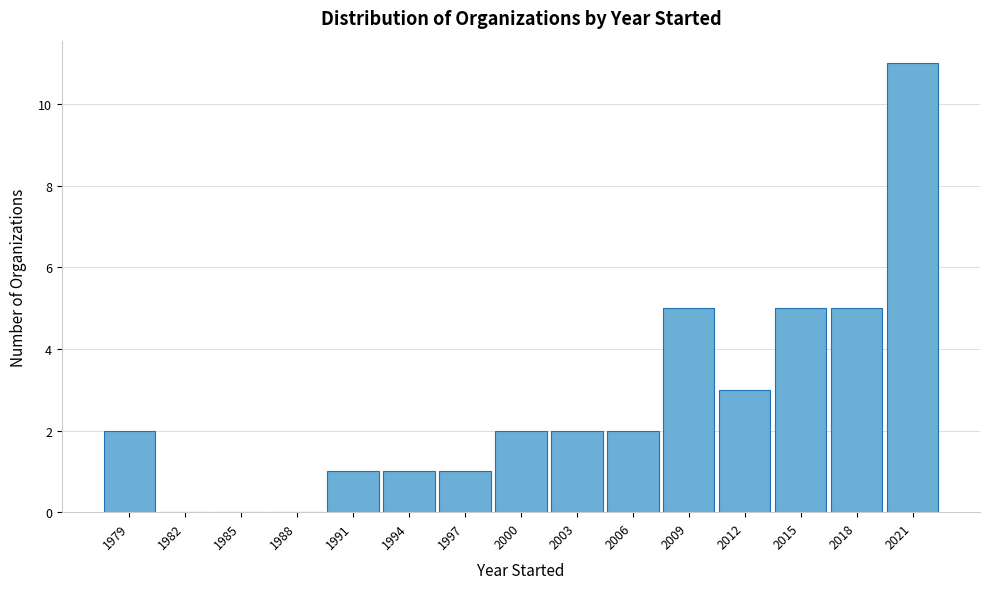

Which range on the x-axis has the tallest bar?

2019.5 to 2022.5